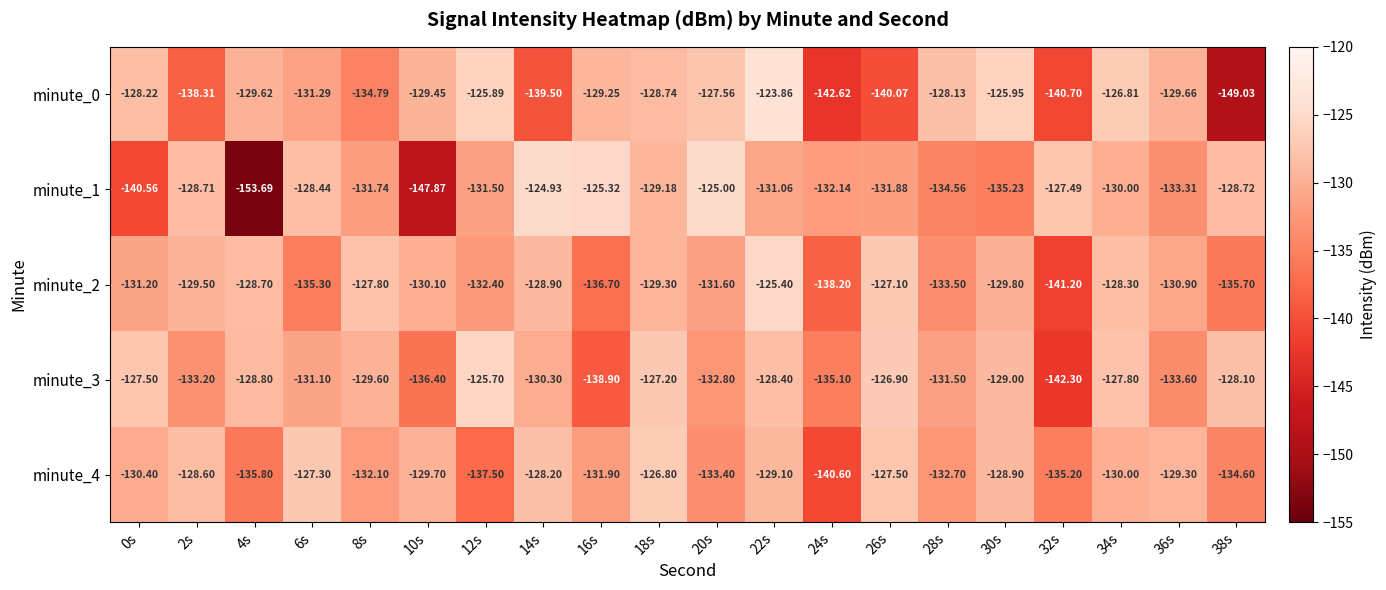

What is the smallest value displayed?

-153.7